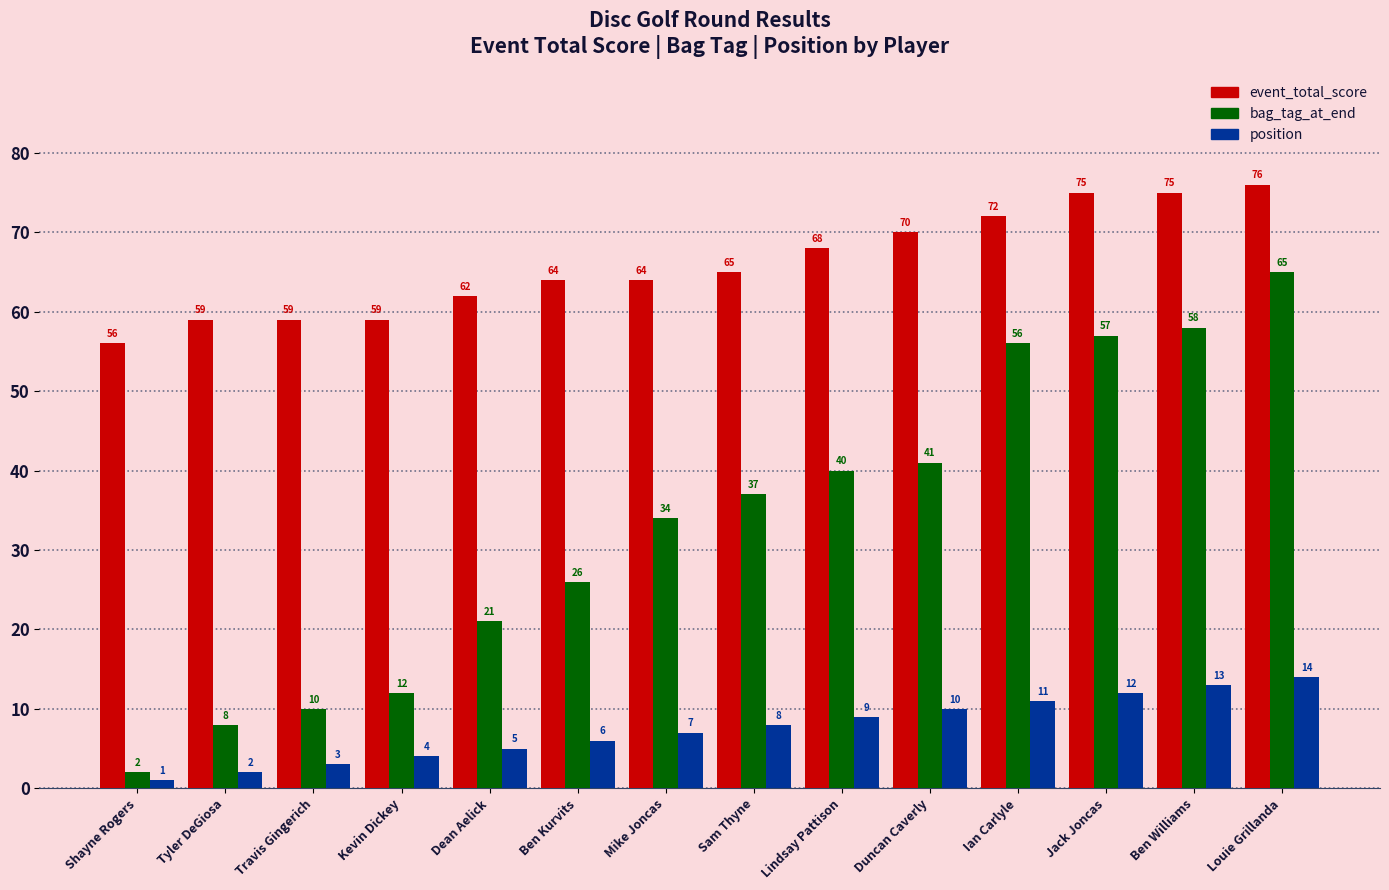

What are all the series names shown in the legend?

event_total_score, bag_tag_at_end, position